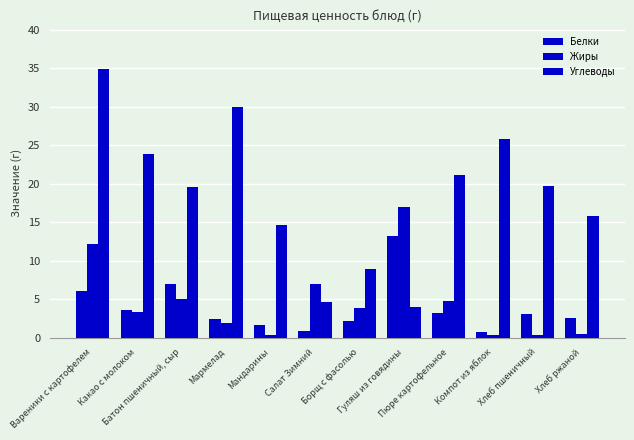

Count the number of data series in this chart.

3